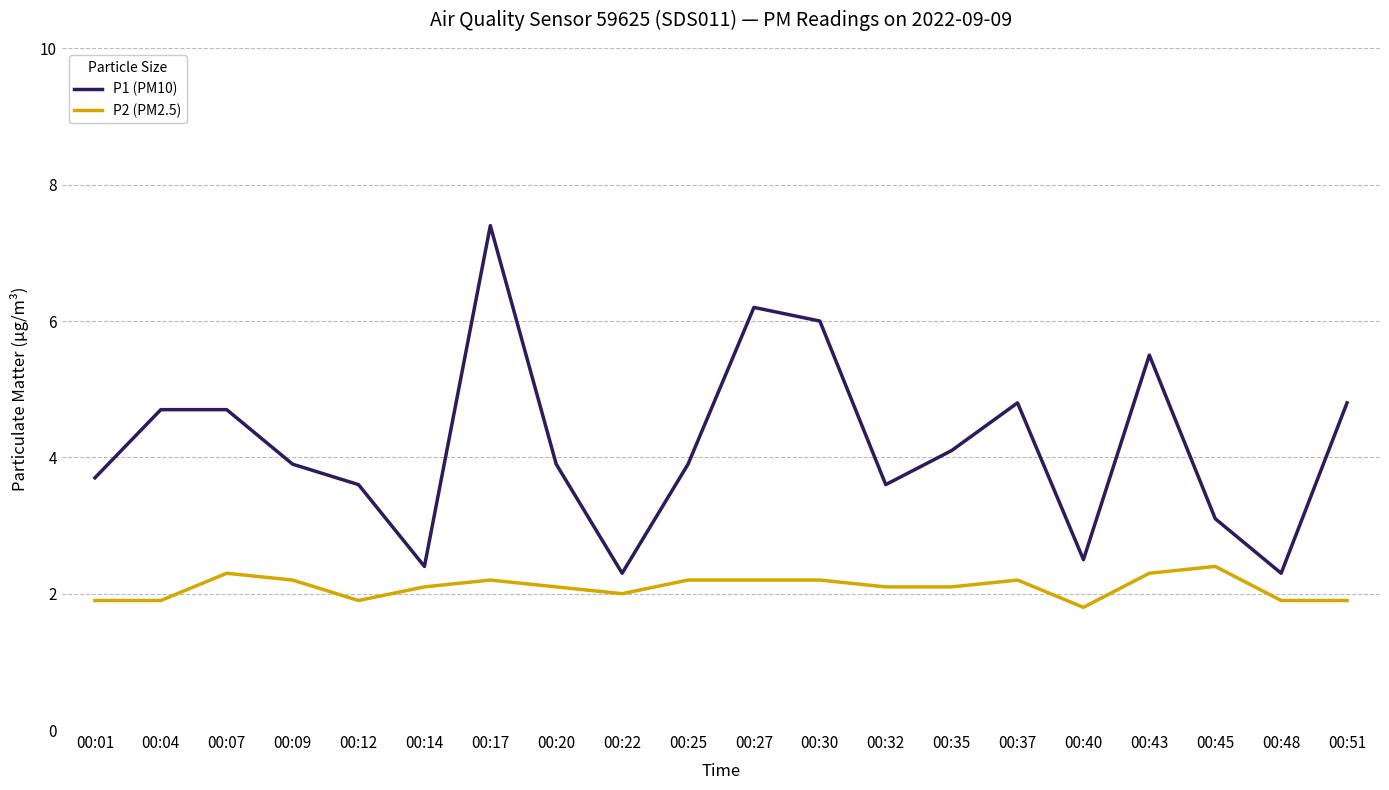

How many lines are shown in the chart?

2